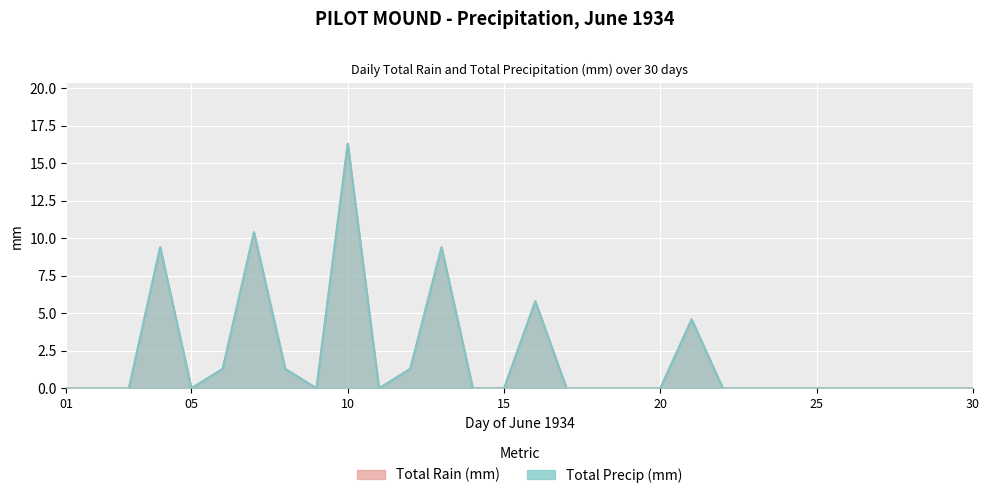

What are all the series names shown in the legend?

Total Rain (mm), Total Precip (mm)